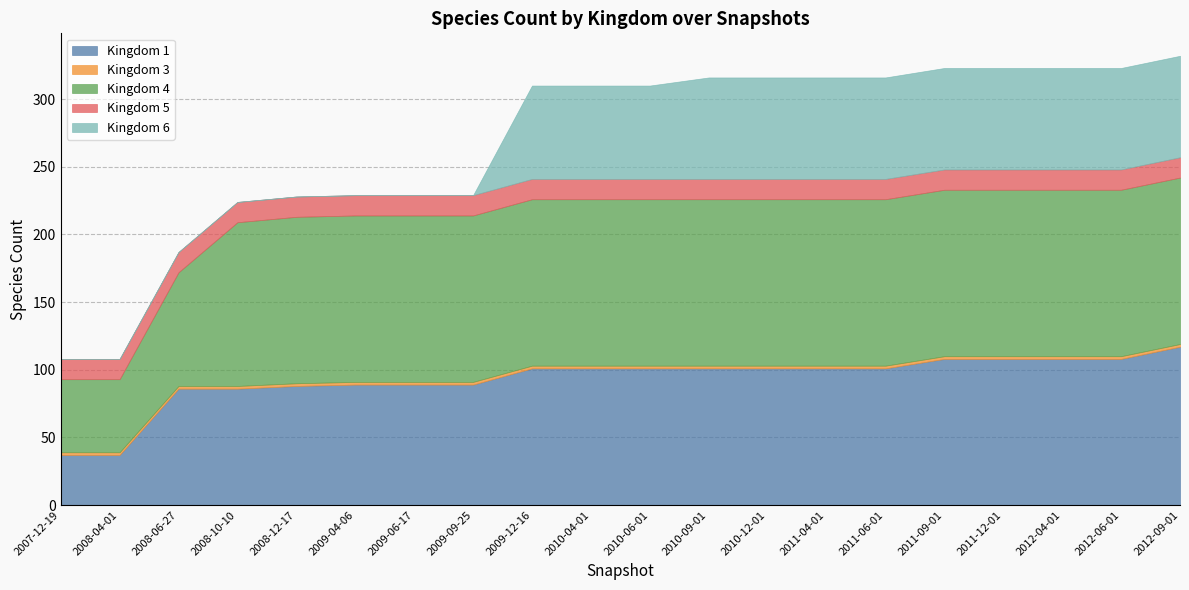

What is the label of the 9th point from the left?

2009-12-16